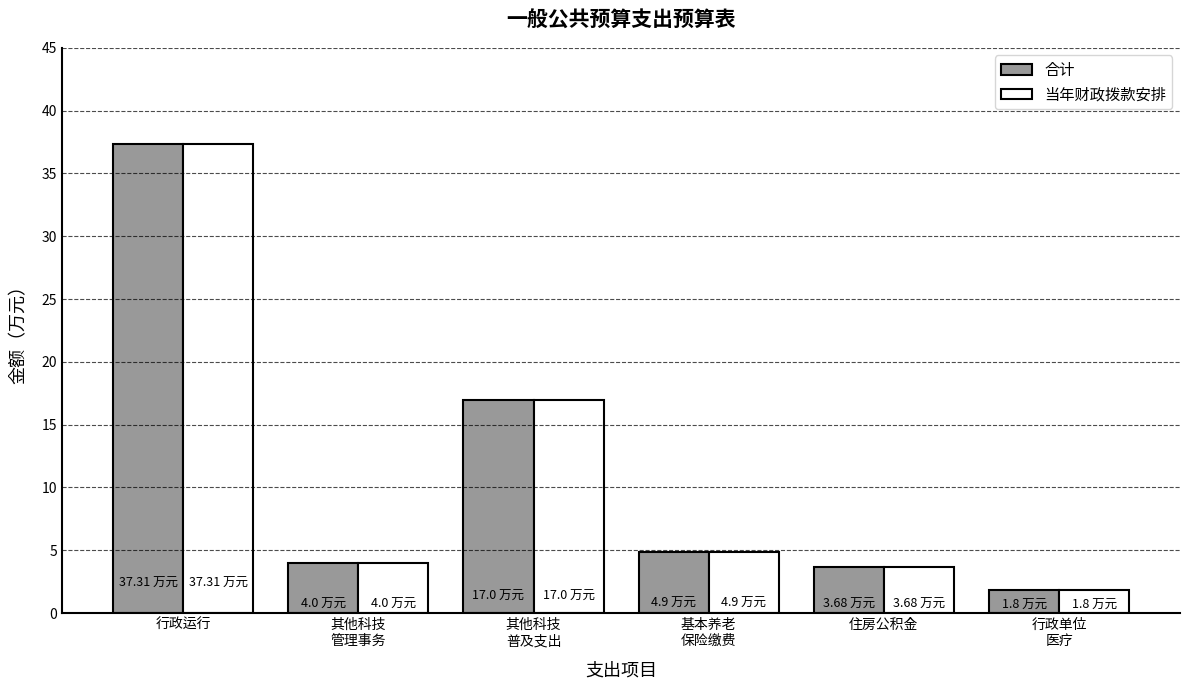

At how many categories does at least one series exceed 24?

1